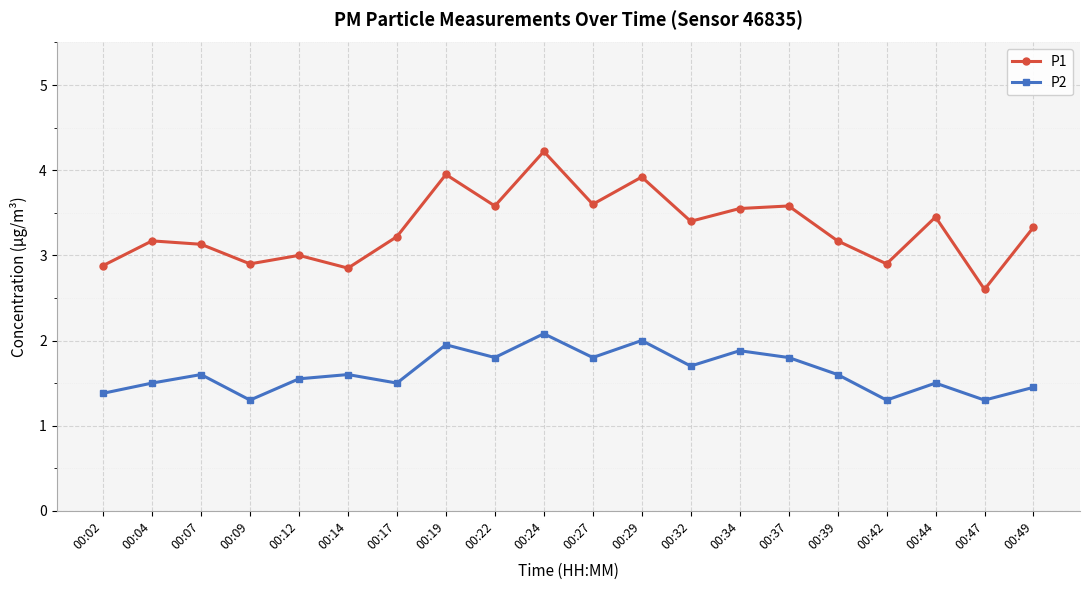

True or false: P2 has more than 0 points higher than both neighbors.

True